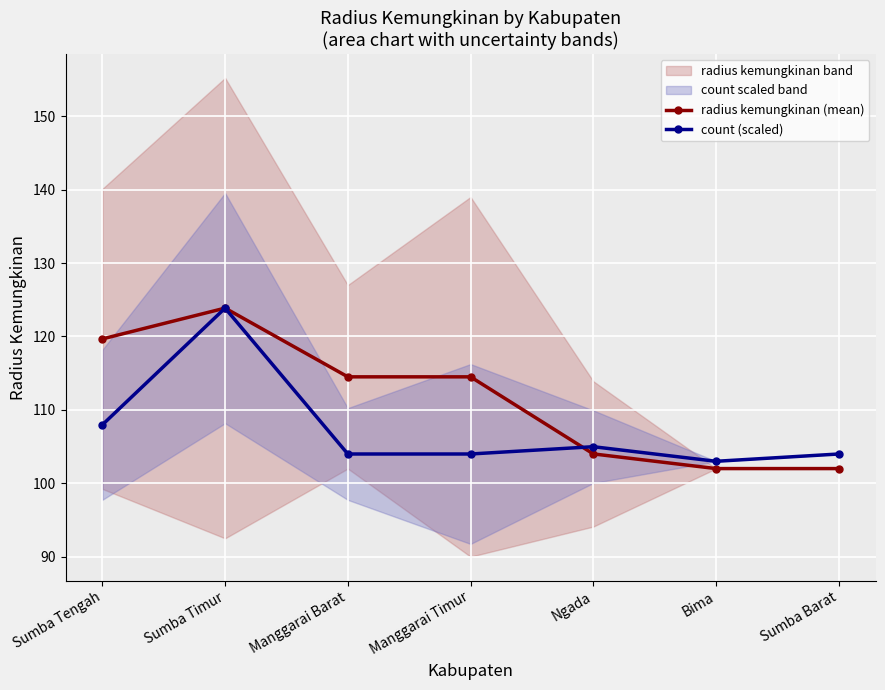

Which label corresponds to the largest value in the chart?

Sumba Timur